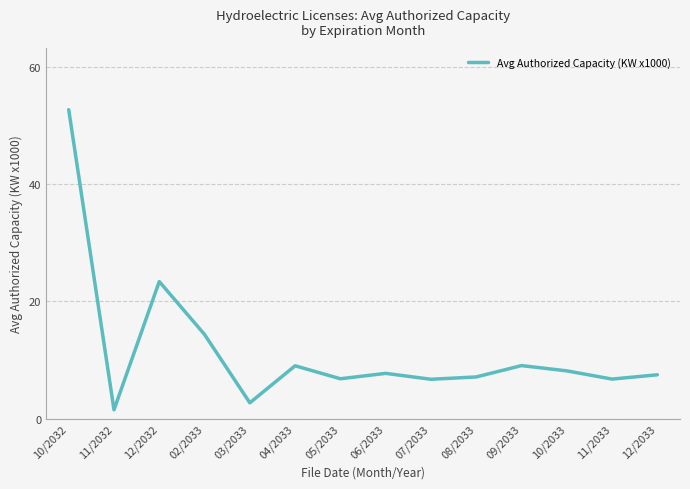

The chart shows a value of 14.5 at 10/2033. True or false?

False